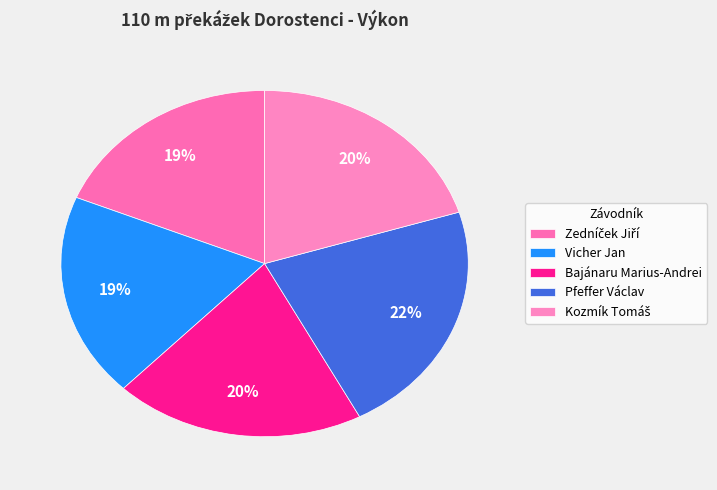

Which slice is the largest?

Pfeffer Václav